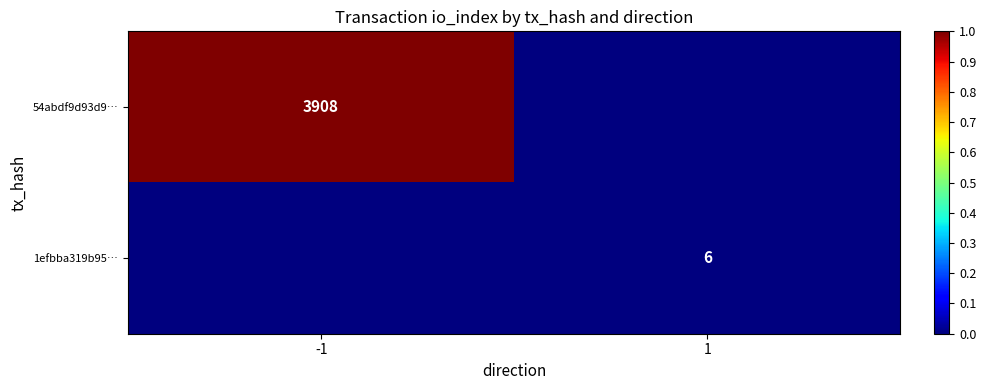

Count the number of categories in the chart.

2